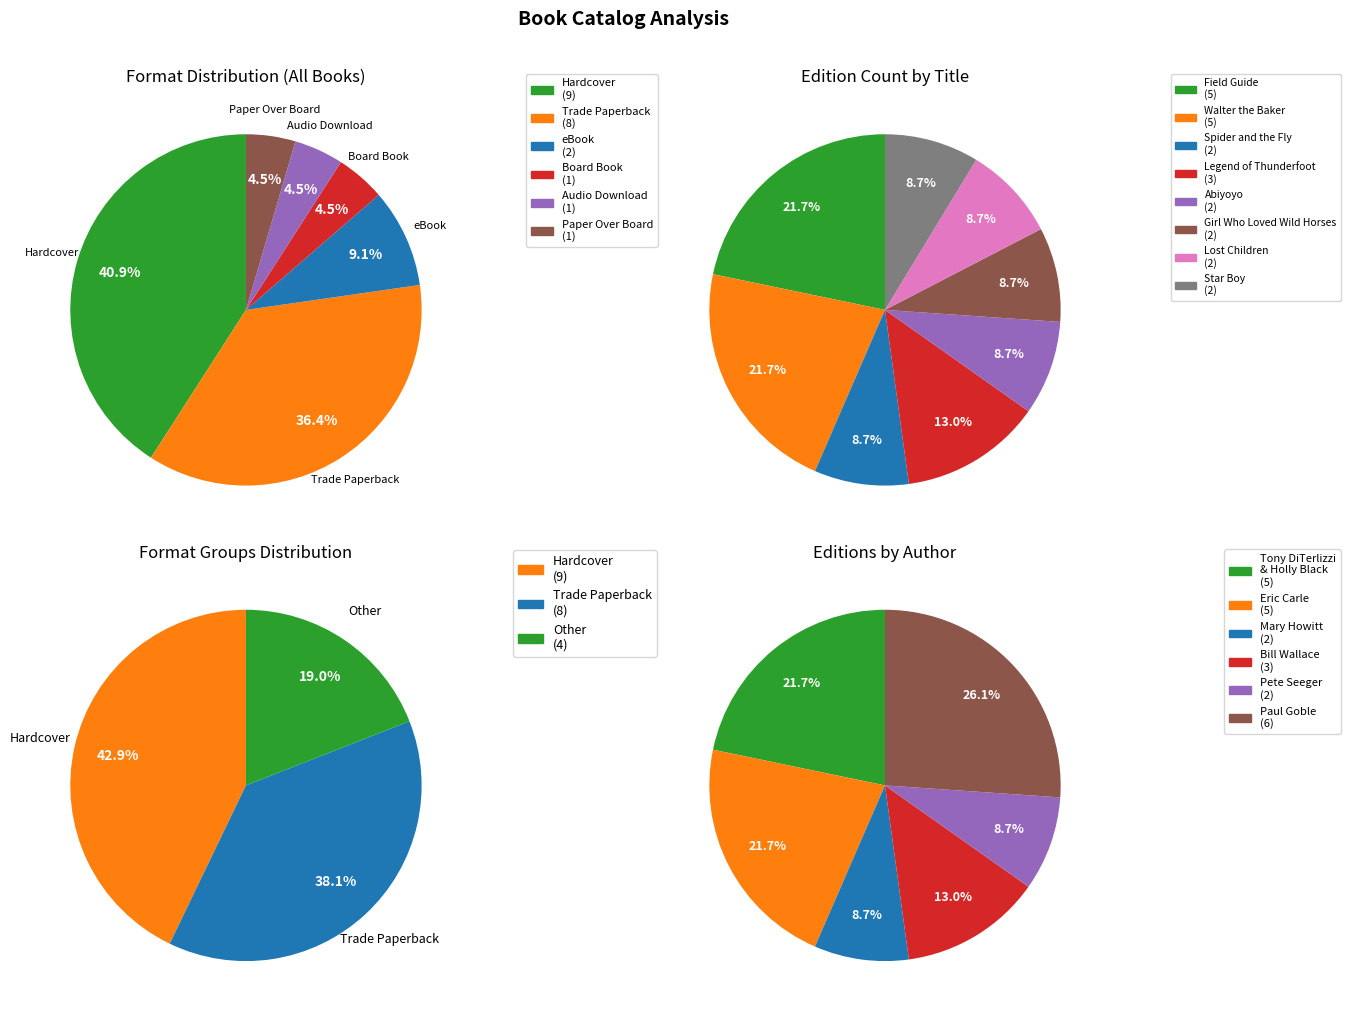

How many slices are in this pie chart?

8